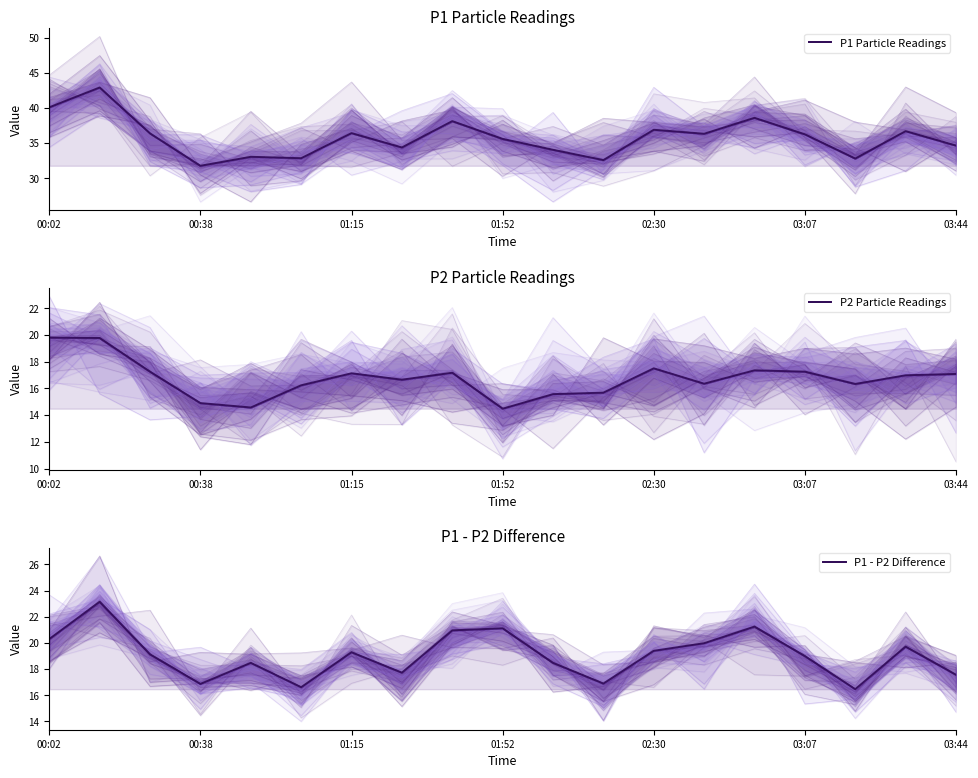

True or false: P1 Particle Readings has more than 1 interior local peaks.

True